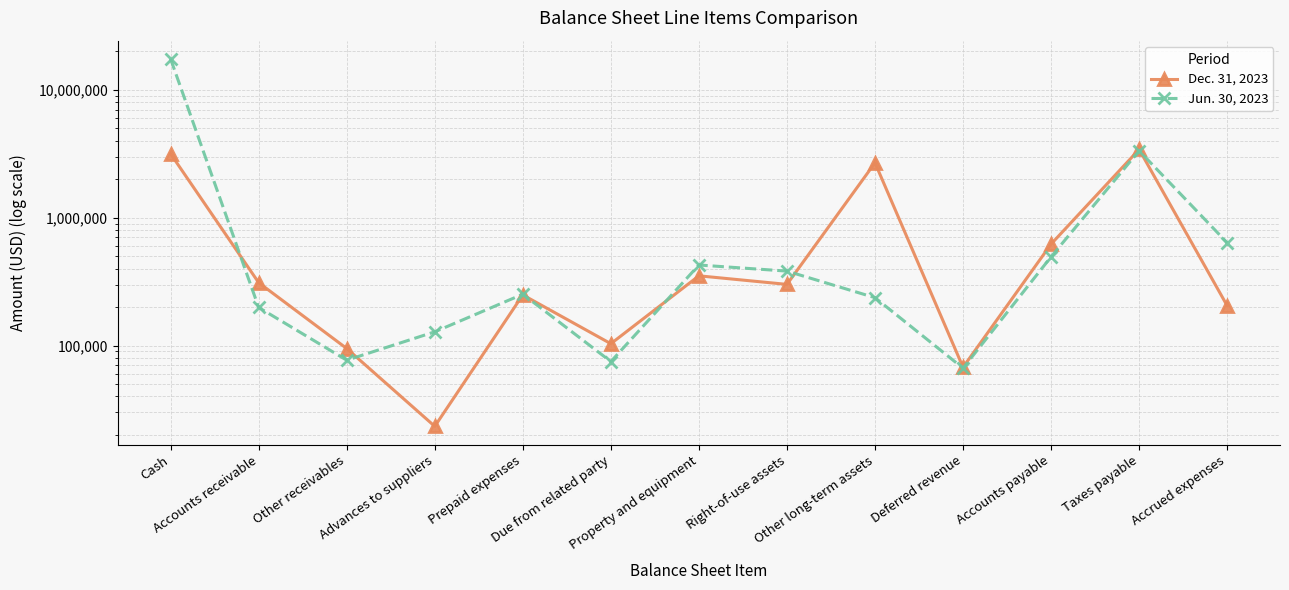

List the series in order of their overall mean, highest first.

Jun. 30, 2023, Dec. 31, 2023